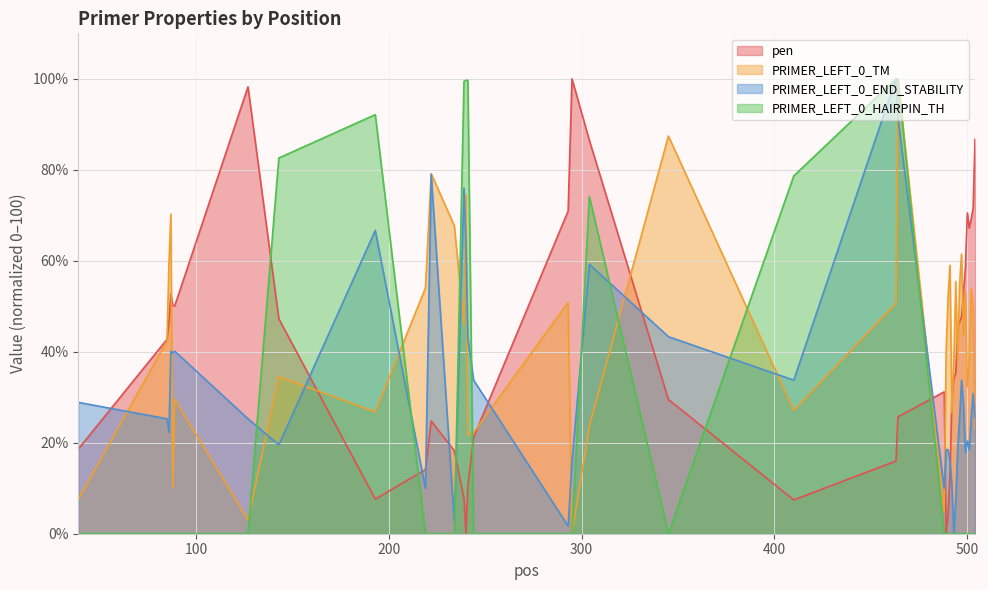

After their last crossing, which series has the higher values: PRIMER_LEFT_0_TM or PRIMER_LEFT_0_HAIRPIN_TH?

PRIMER_LEFT_0_TM